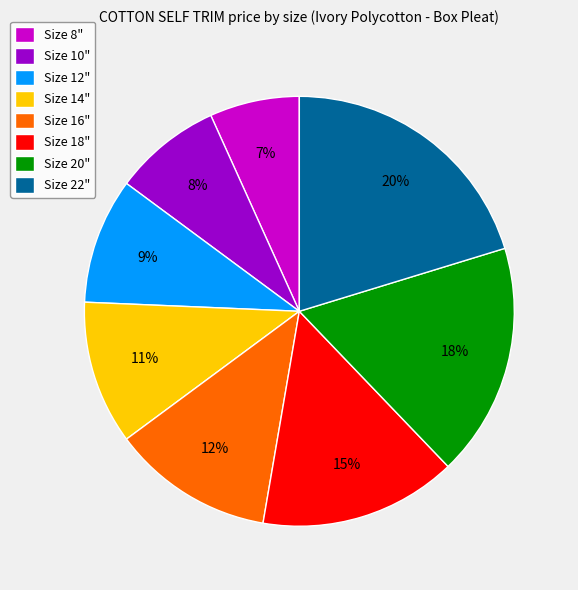

To the nearest percent, what is the combined percentage of Size 20" and Size 16"?

30%